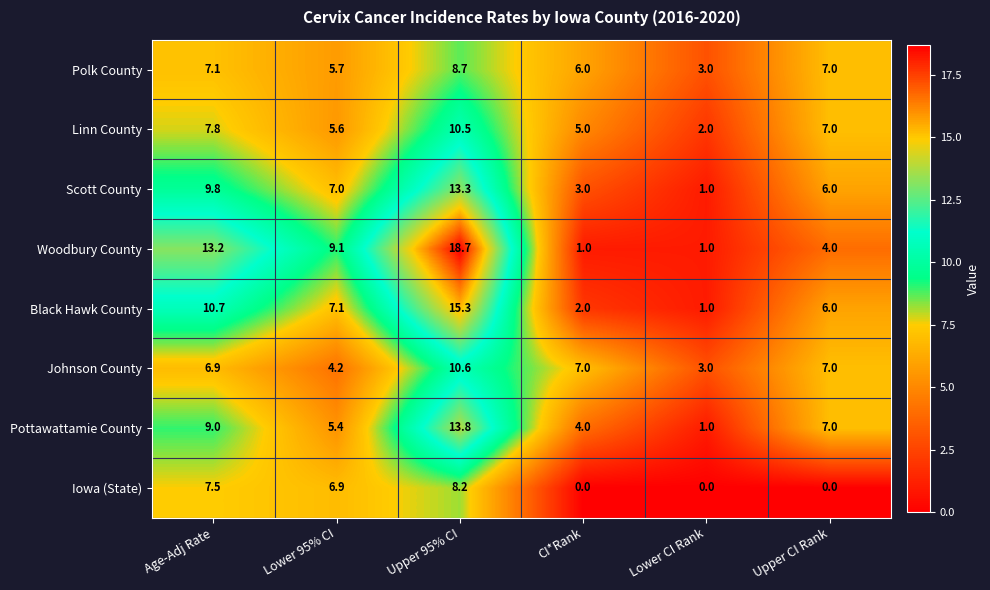

What is the maximum value shown in the chart?

18.7